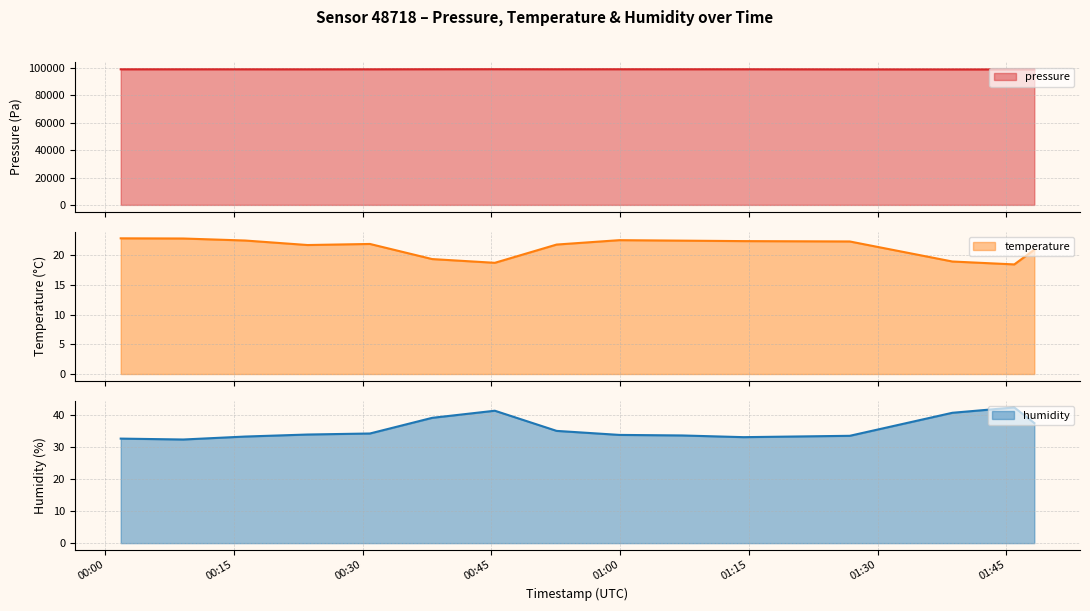

True or false: humidity and temperature cross at least once.

False